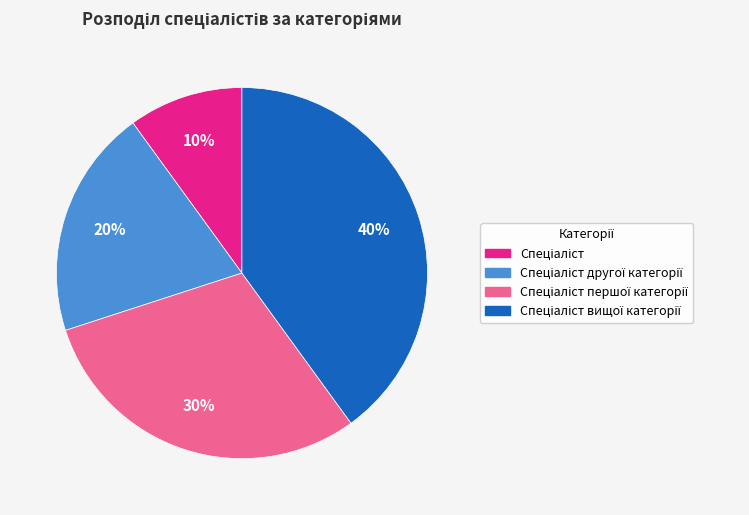

Does any single category account for the majority?

No